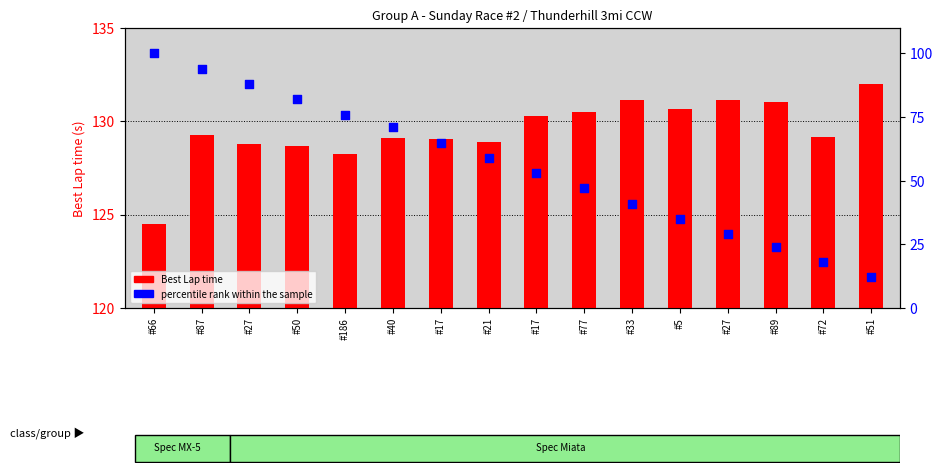

What are all the series names shown in the legend?

Best Lap time, percentile rank within the sample